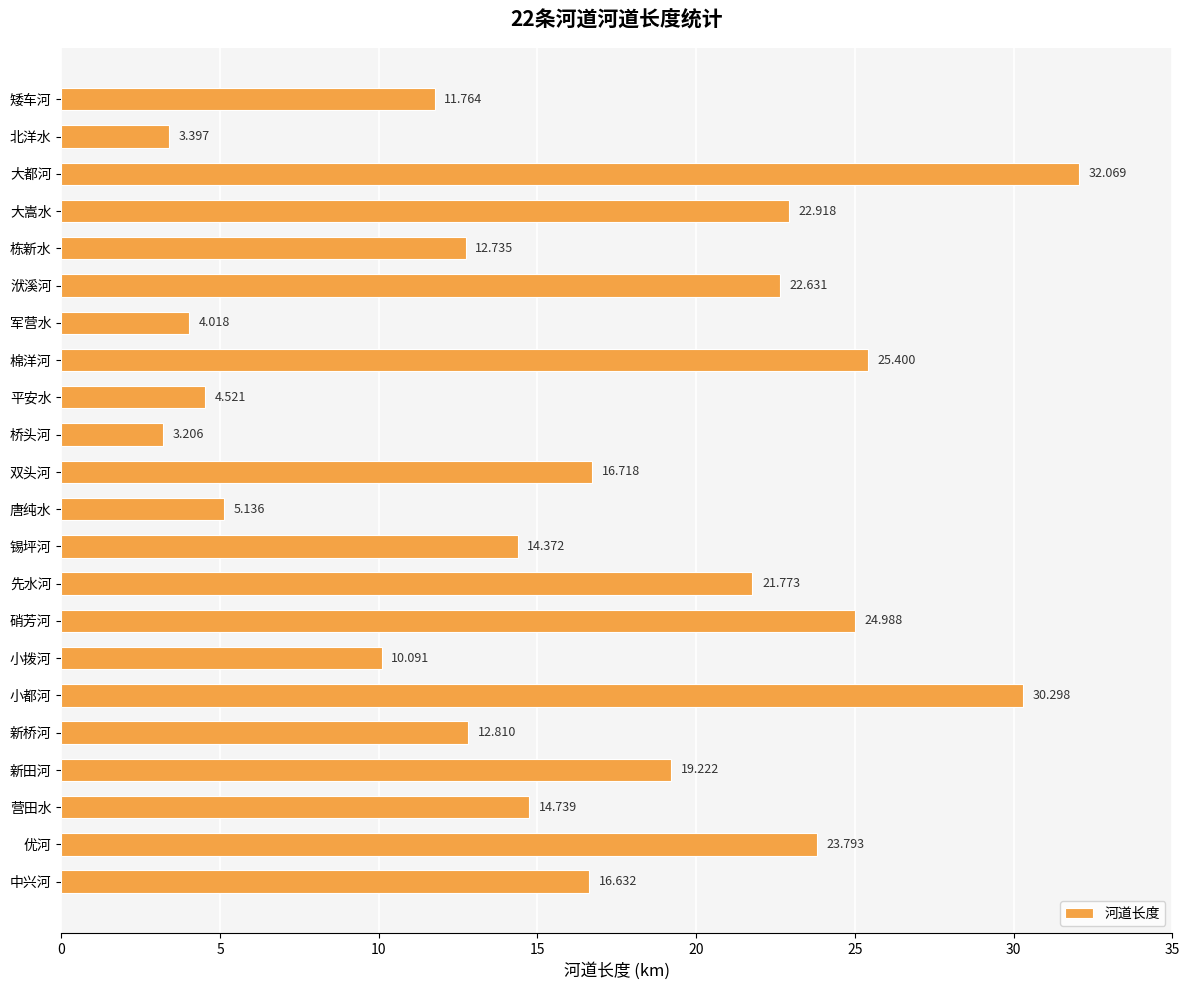

How many values are below 16?

11